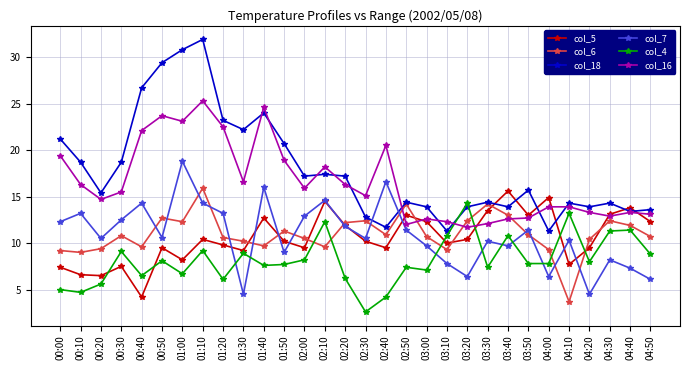

What is the sum of the col_16 values at 00:10 and 02:00?

32.2